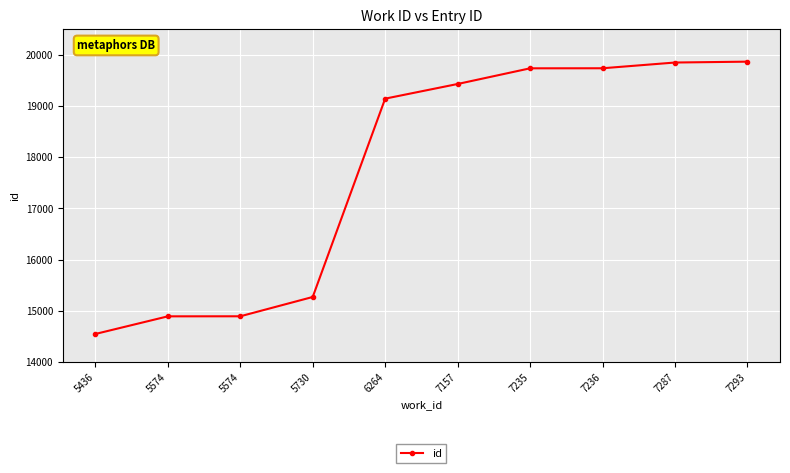

True or false: the data shows 11198 at 7236.

False